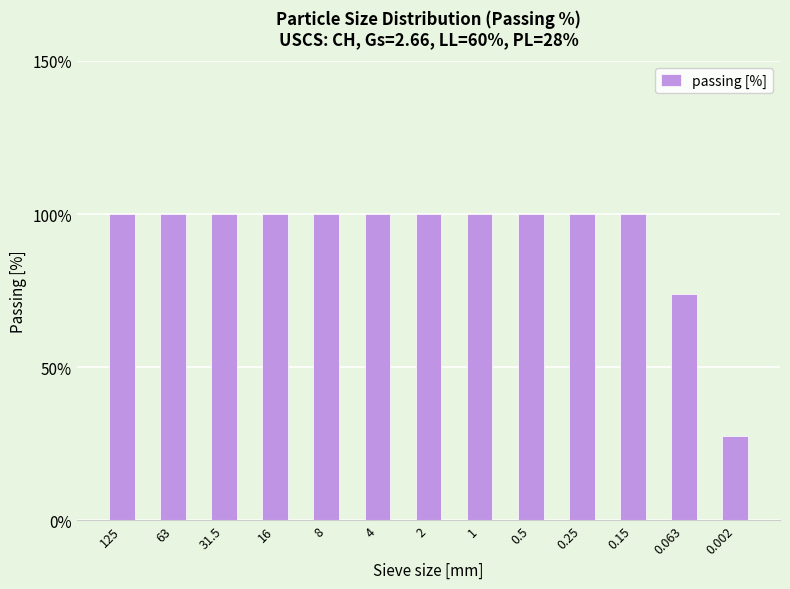

What is the maximum value shown in the chart?

100.0